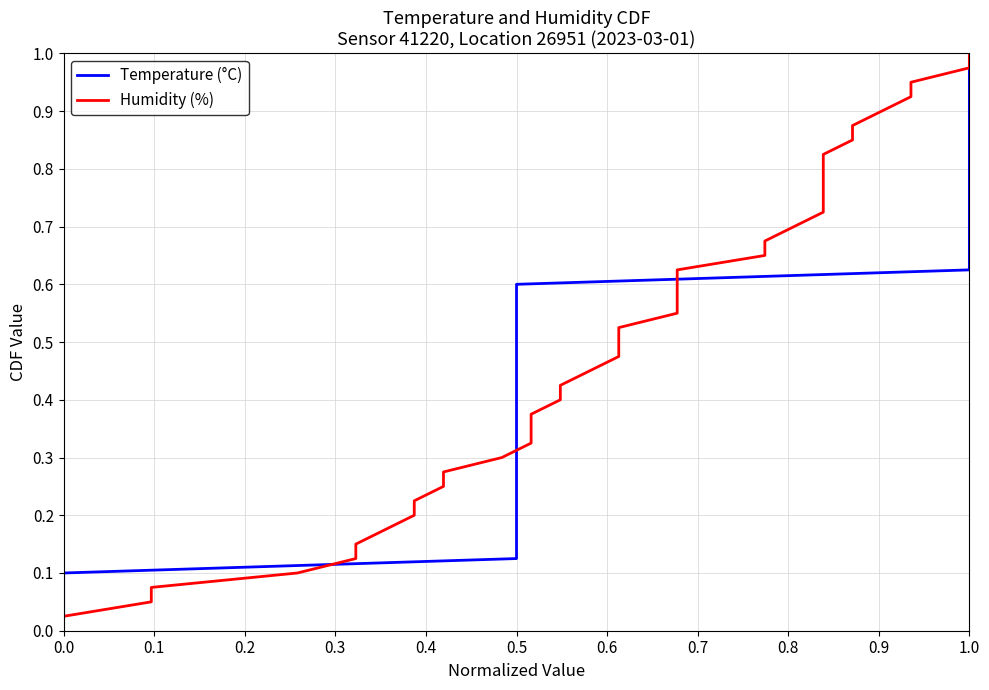

Is the value of Temperature (°C) at 15 greater than the value of Humidity (%) at 12?

Yes